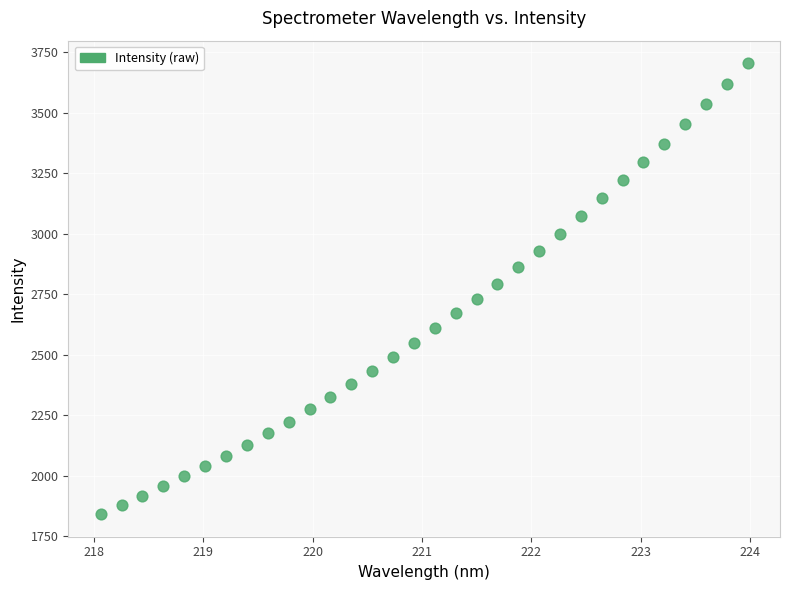

What is the range of X values (max minus min)?

5.9